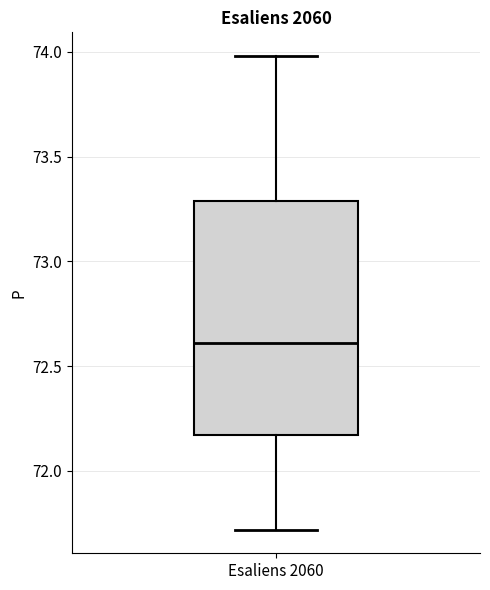

Read this box plot against the y-axis: the position of the median line, the range covered by the box, and the ends of both whiskers. The values are not printed on the chart, so give them approximately, as read against the axis.

median 72.60, box 72.15 to 73.30, whiskers 71.70 to 74.00